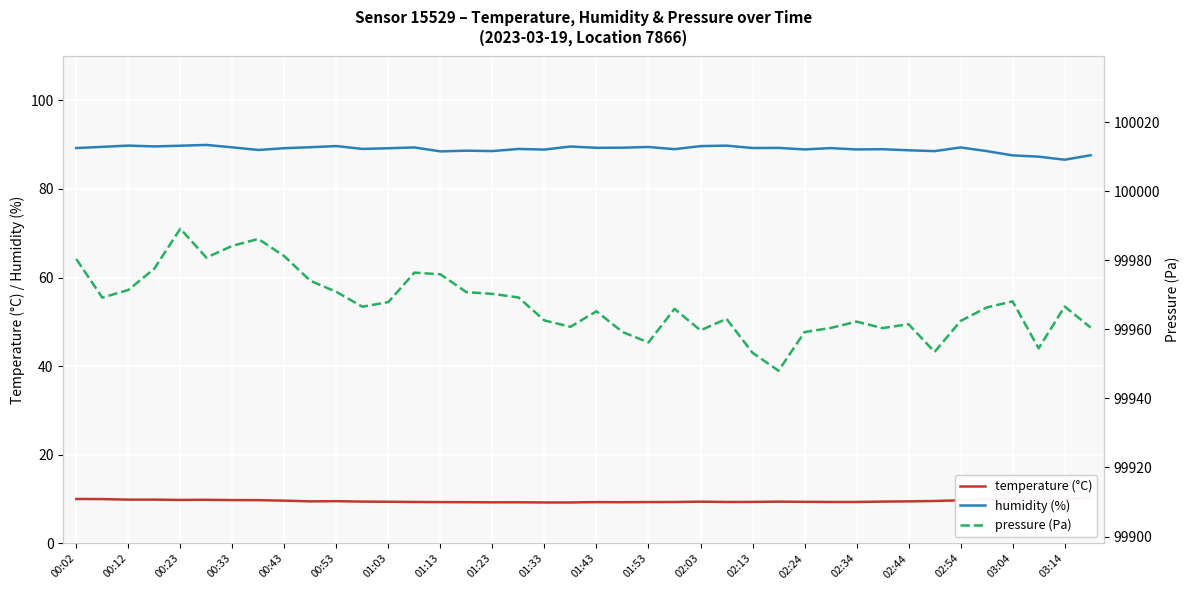

Is it true that humidity (%) equals 135.0 at 01:23?

False